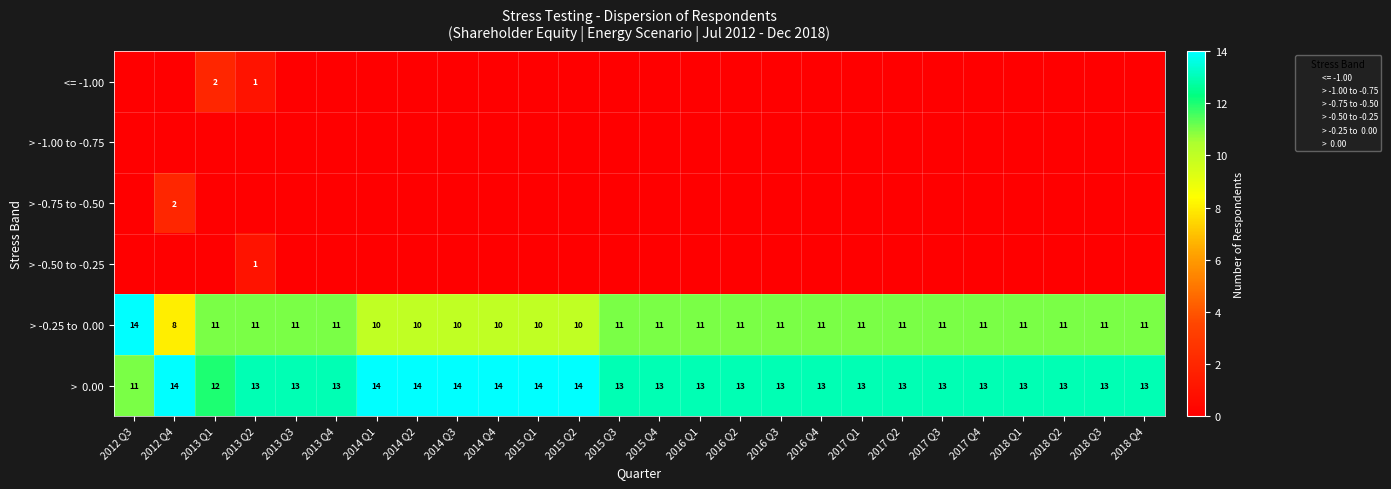

Count the > -0.75 to -0.50 values in the range 0 to 1.

25